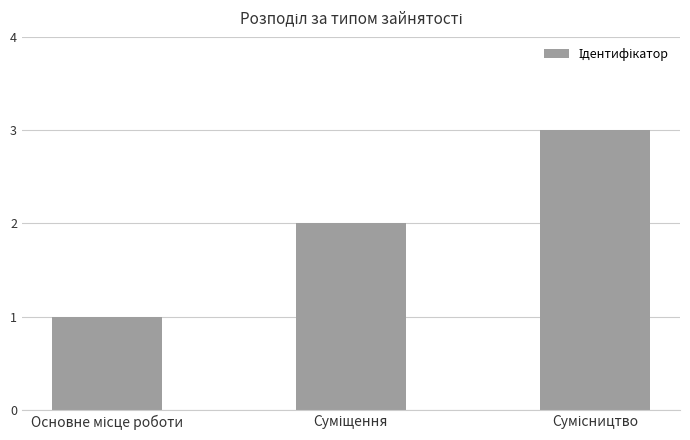

What is the greatest value displayed?

3